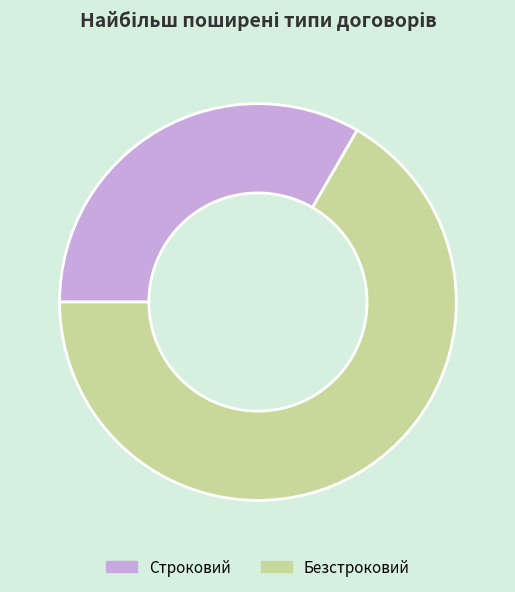

Between Строковий and Безстроковий, which is larger?

Безстроковий